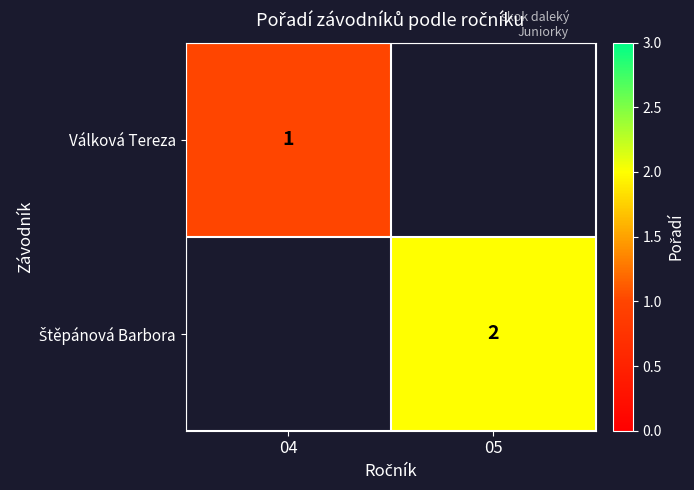

At how many categories does at least one series exceed 1?

1